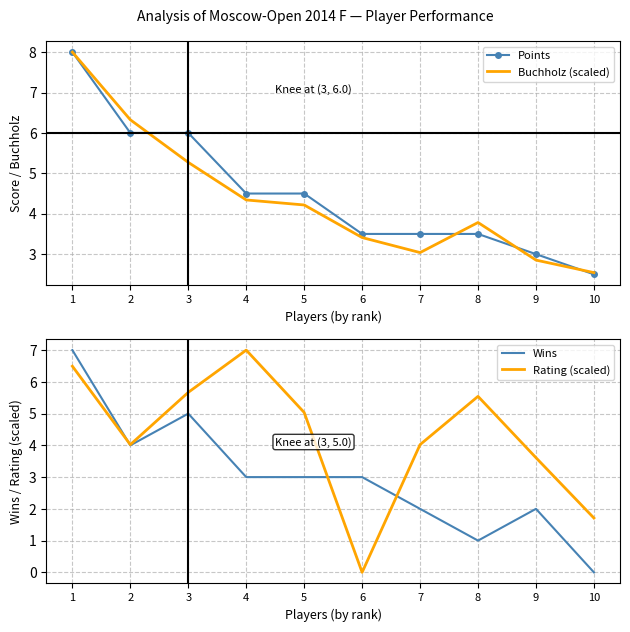

Where is Points nearest to the value 5?

4